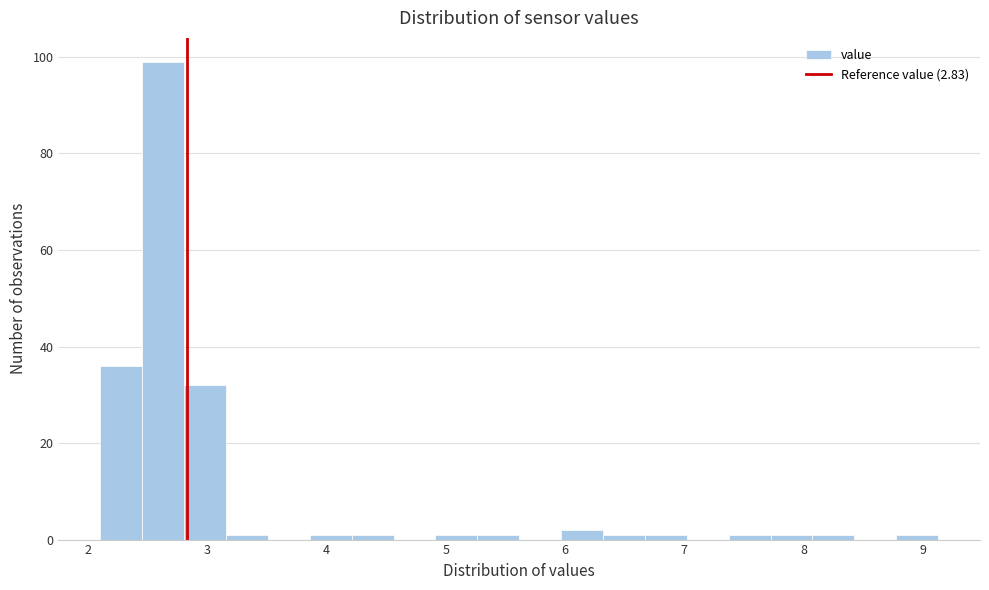

Read against the x-axis, roughly where is the centre of the tallest bar?

2.6